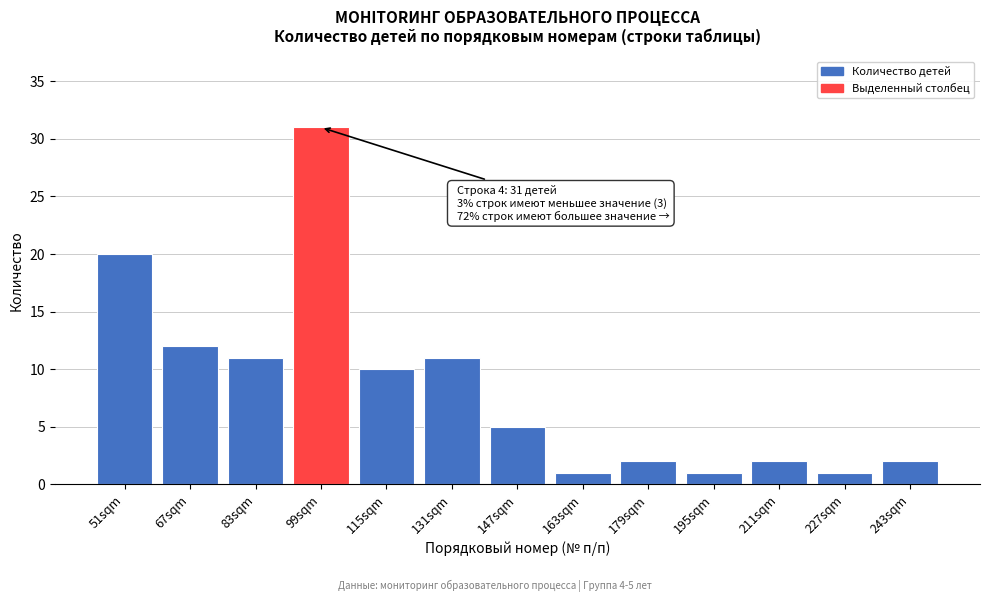

Reading right to left, transcribe all the data shown in this chart.

243sqm=2	227sqm=1	211sqm=2	195sqm=1	179sqm=2	163sqm=1	147sqm=5	131sqm=11	115sqm=10	99sqm=31	83sqm=11	67sqm=12	51sqm=20